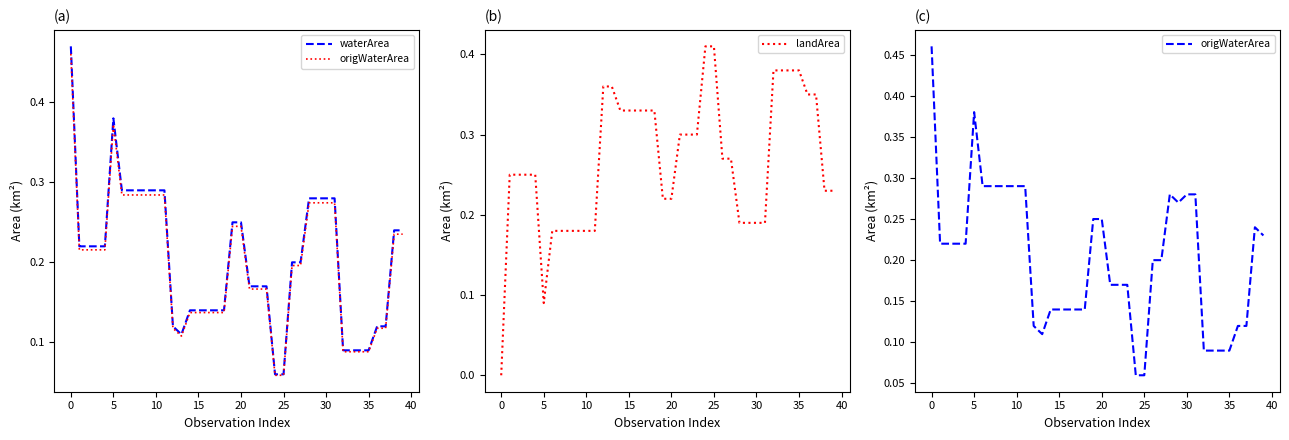

Reading left to right, transcribe all the data shown in this chart.

waterArea: 0.5	0.2	0.2	0.2	0.2	0.4	0.3	0.3	0.3	0.3	0.3	0.3	0.1	0.1	0.1	0.1	0.1	0.1	0.1	0.2	0.2	0.2	0.2	0.2	0.1	0.1	0.2	0.2	0.3	0.3	0.3	0.3	0.1	0.1	0.1	0.1	0.1	0.1	0.2	0.2
origWaterArea: 0.5	0.2	0.2	0.2	0.2	0.4	0.3	0.3	0.3	0.3	0.3	0.3	0.1	0.1	0.1	0.1	0.1	0.1	0.1	0.2	0.2	0.2	0.2	0.2	0.1	0.1	0.2	0.2	0.3	0.3	0.3	0.3	0.1	0.1	0.1	0.1	0.1	0.1	0.2	0.2
landArea: 0.0	0.2	0.2	0.2	0.2	0.1	0.2	0.2	0.2	0.2	0.2	0.2	0.4	0.4	0.3	0.3	0.3	0.3	0.3	0.2	0.2	0.3	0.3	0.3	0.4	0.4	0.3	0.3	0.2	0.2	0.2	0.2	0.4	0.4	0.4	0.4	0.3	0.3	0.2	0.2